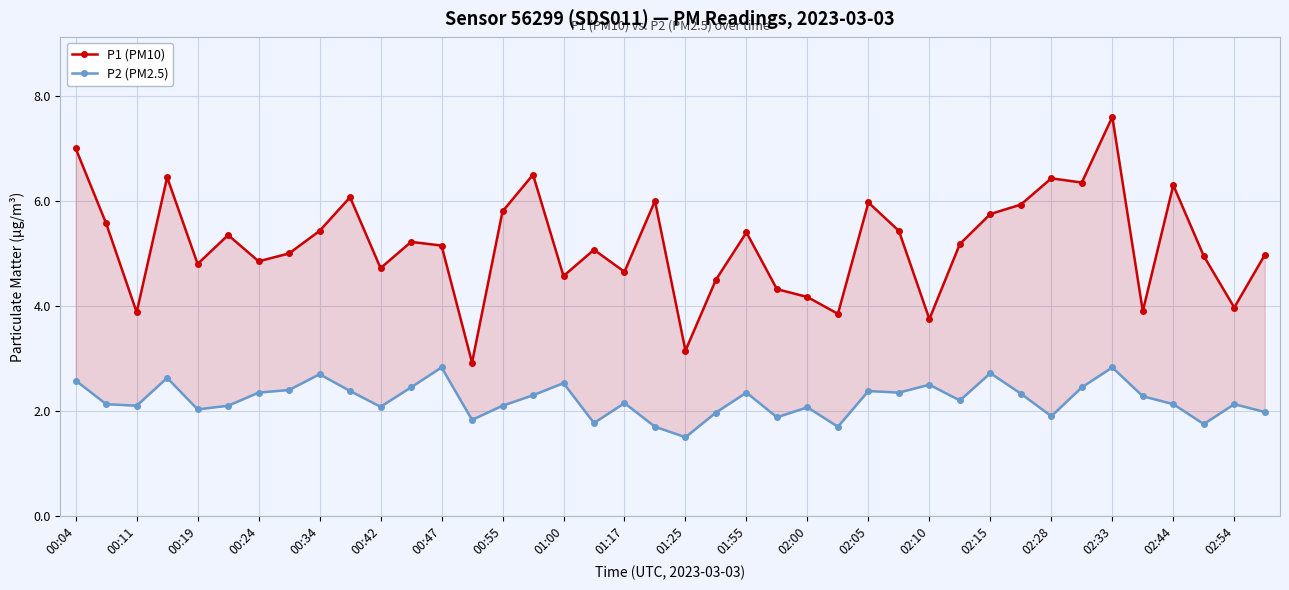

Reading left to right, extract all data points from this chart.

P1 (PM10): 7.0	5.6	3.9	6.5	4.8	5.3	4.8	5.0	5.4	6.1	4.7	5.2	5.2	2.9	5.8	6.5	4.6	5.1	4.7	6.0	3.1	4.5	5.4	4.3	4.2	3.9	6.0	5.4	3.8	5.2	5.8	5.9	6.4	6.3	7.6	3.9	6.3	5.0	4.0	5.0
P2 (PM2.5): 2.6	2.1	2.1	2.6	2.0	2.1	2.4	2.4	2.7	2.4	2.1	2.5	2.8	1.8	2.1	2.3	2.5	1.8	2.1	1.7	1.5	2.0	2.4	1.9	2.1	1.7	2.4	2.4	2.5	2.2	2.7	2.3	1.9	2.5	2.8	2.3	2.1	1.8	2.1	2.0